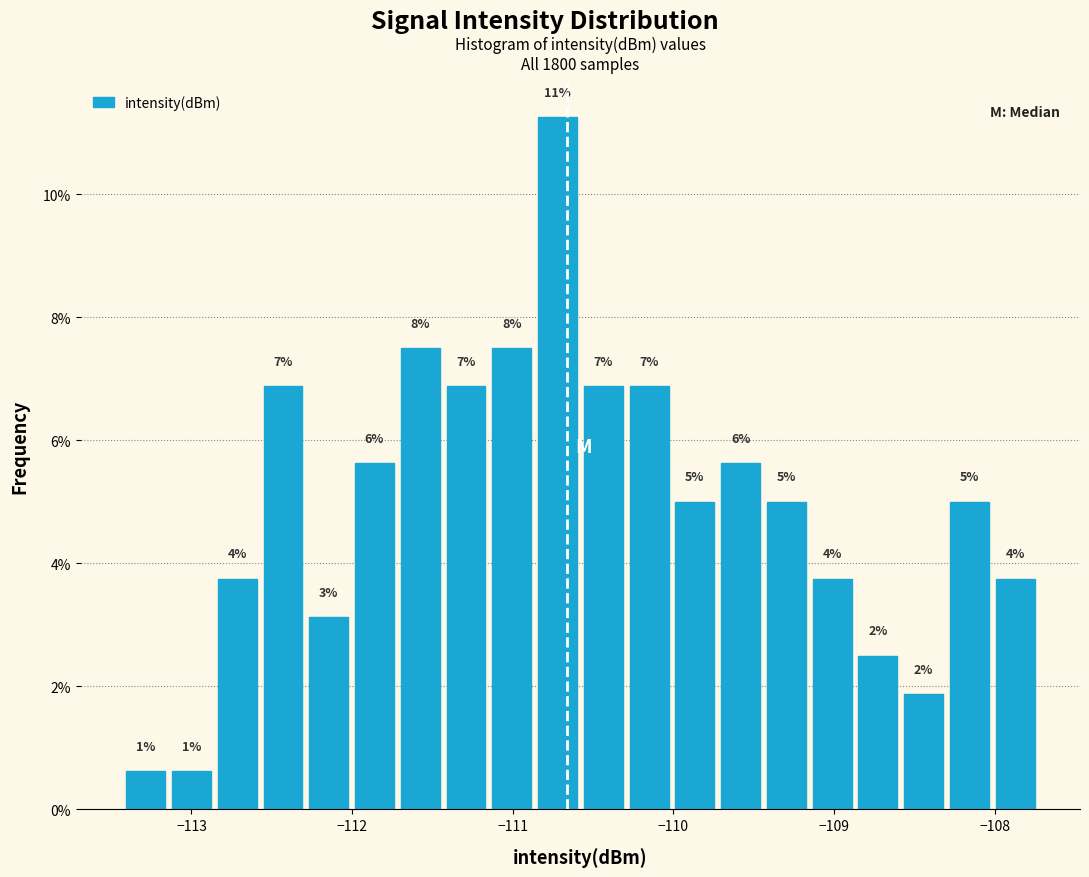

Read against the x-axis, roughly where is the centre of the tallest bar?

-110.7